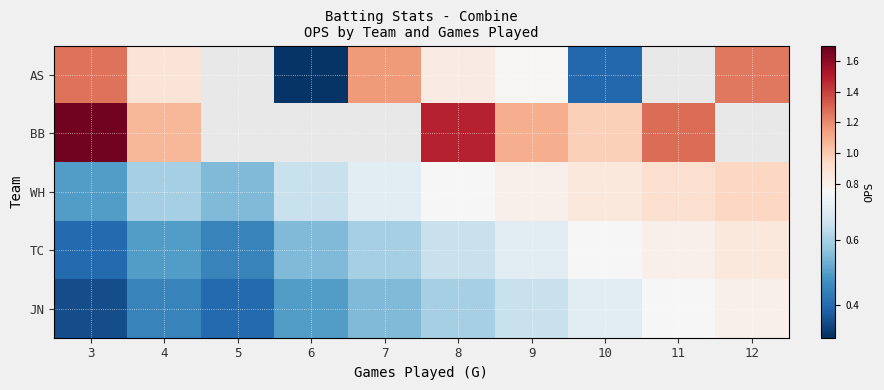

Rank the series by their maximum value, from highest to lowest.

BB, AS, WH, TC, JN